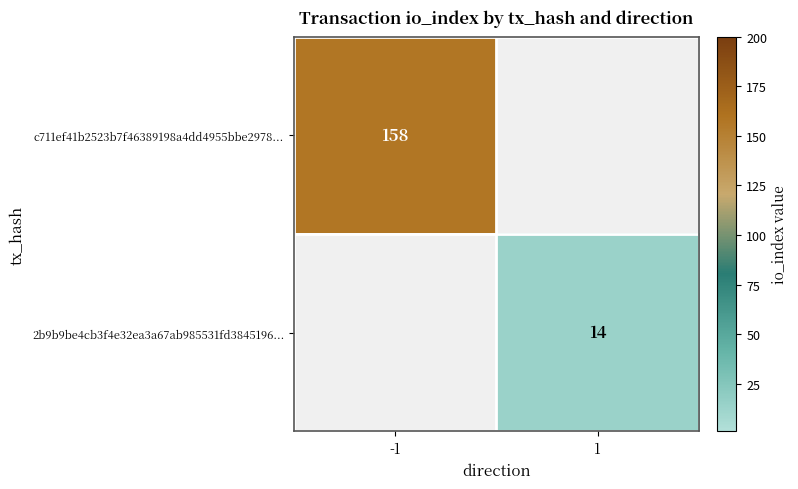

The 2b9b9be4cb3f4e32ea3a67ab985531fd3845196... series shows 14 at 1. True or false?

True